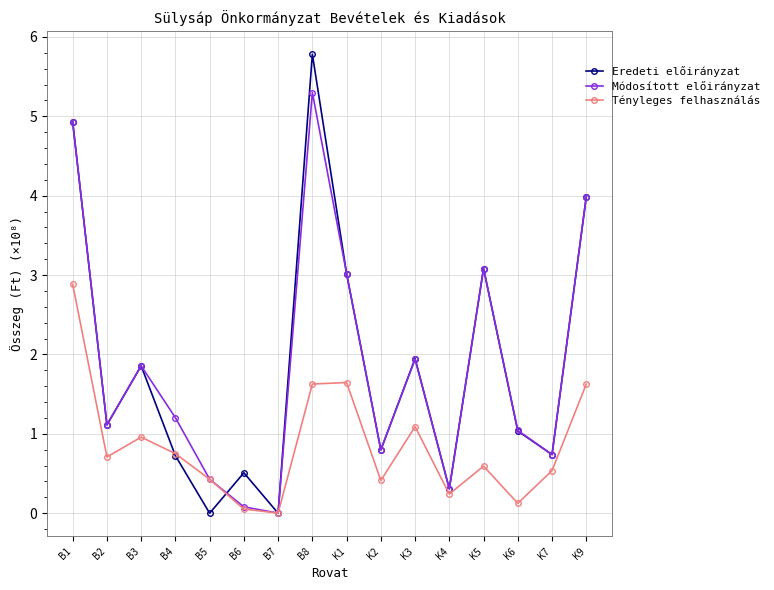

List the series in order of their peak value, highest first.

Eredeti előirányzat, Módosított előirányzat, Tényleges felhasználás